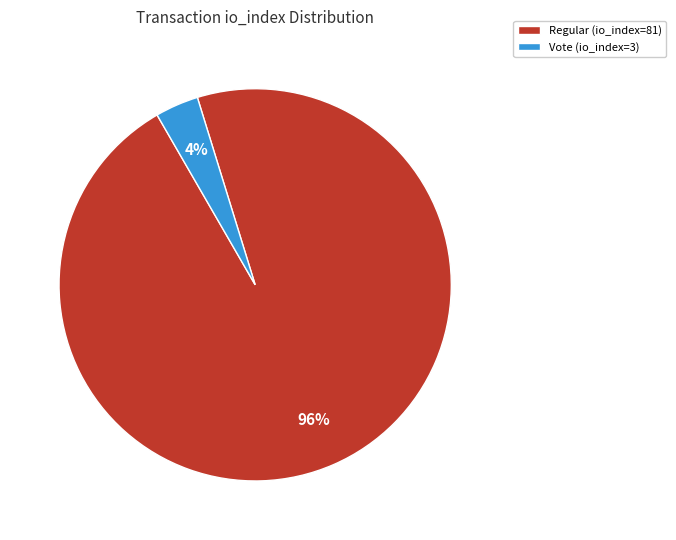

The Regular (io_index=81) slice represents 96% of the pie. True or false?

True